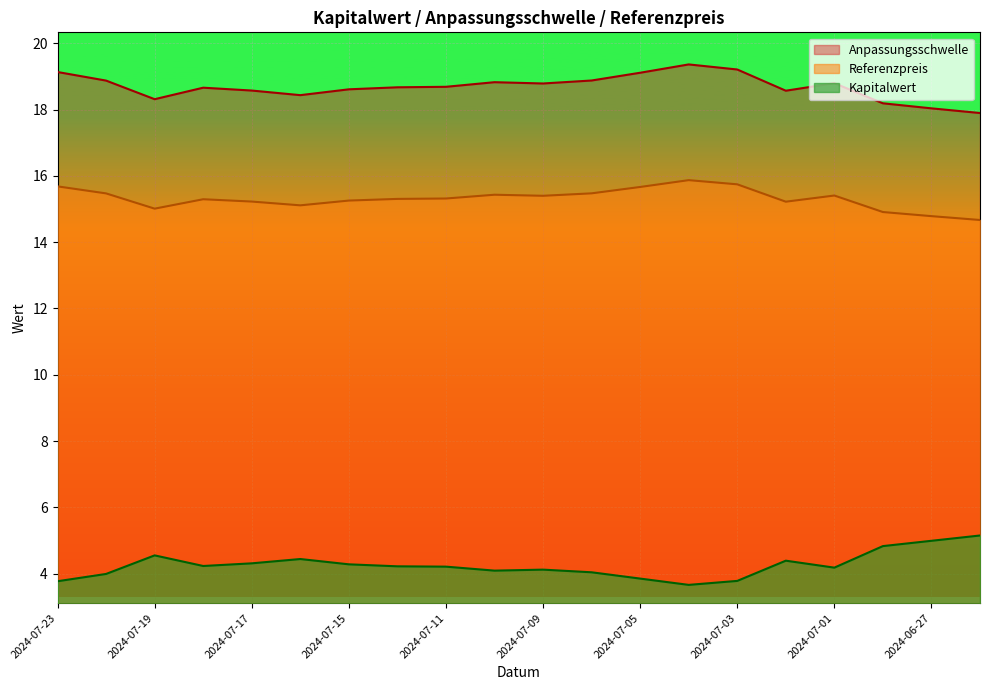

What is the average value of the Kapitalwert series?

4.3